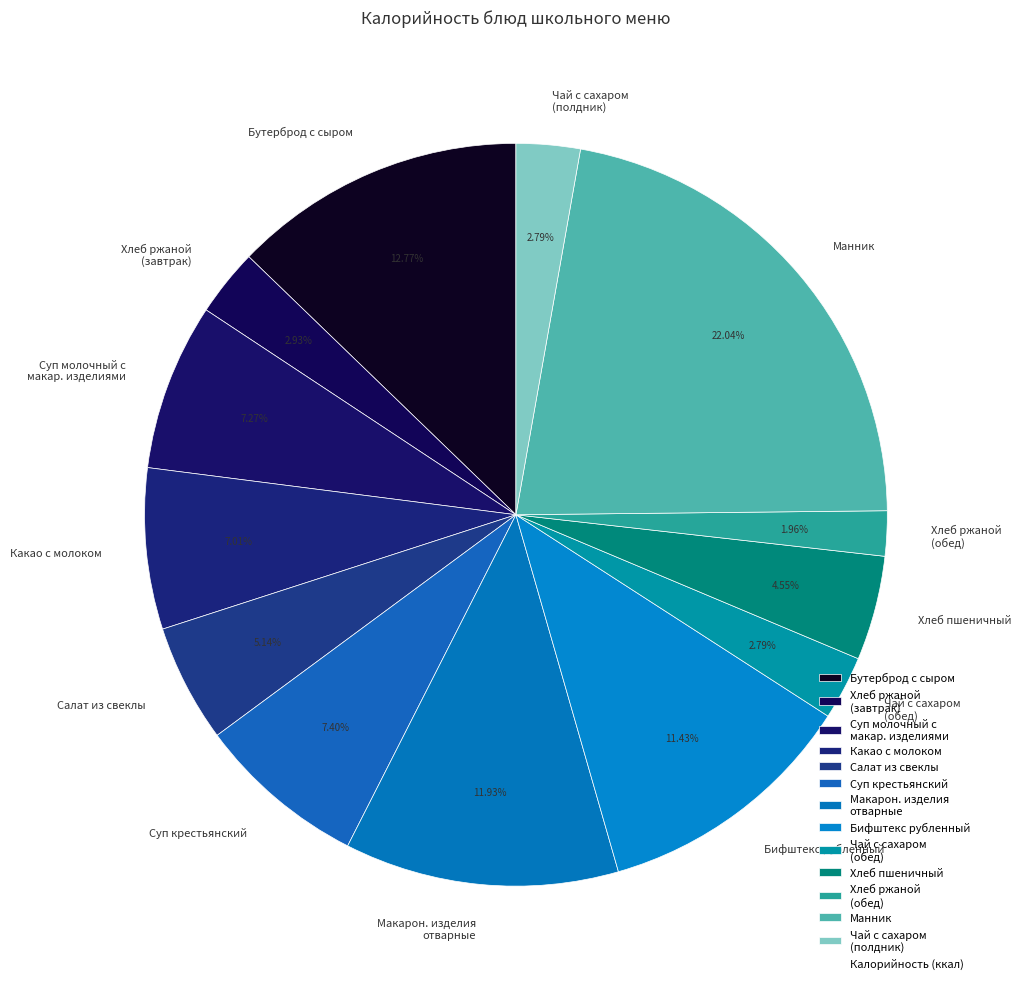

Is Салат из свеклы the majority of the pie?

No